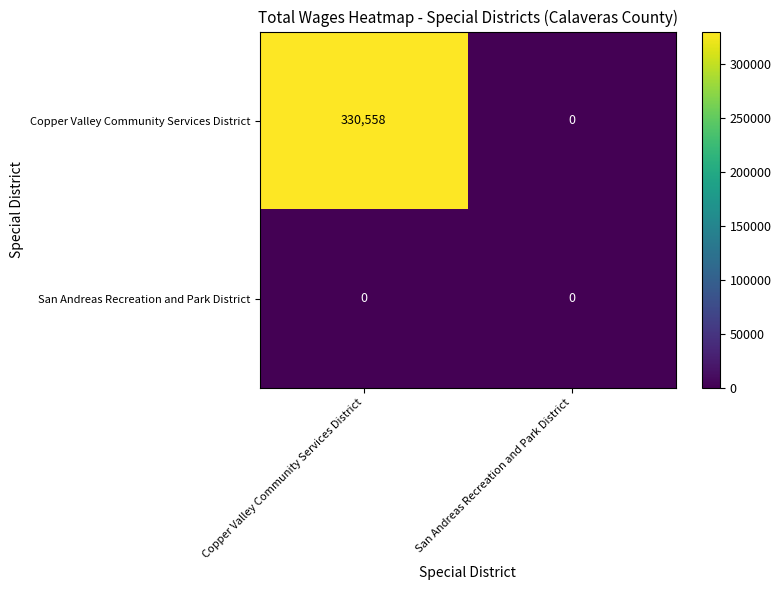

Reading left to right, list all the values displayed in this chart.

Copper Valley Community Services District: Copper Valley Community Services District=330558	San Andreas Recreation and Park District=0
San Andreas Recreation and Park District: Copper Valley Community Services District=0	San Andreas Recreation and Park District=0